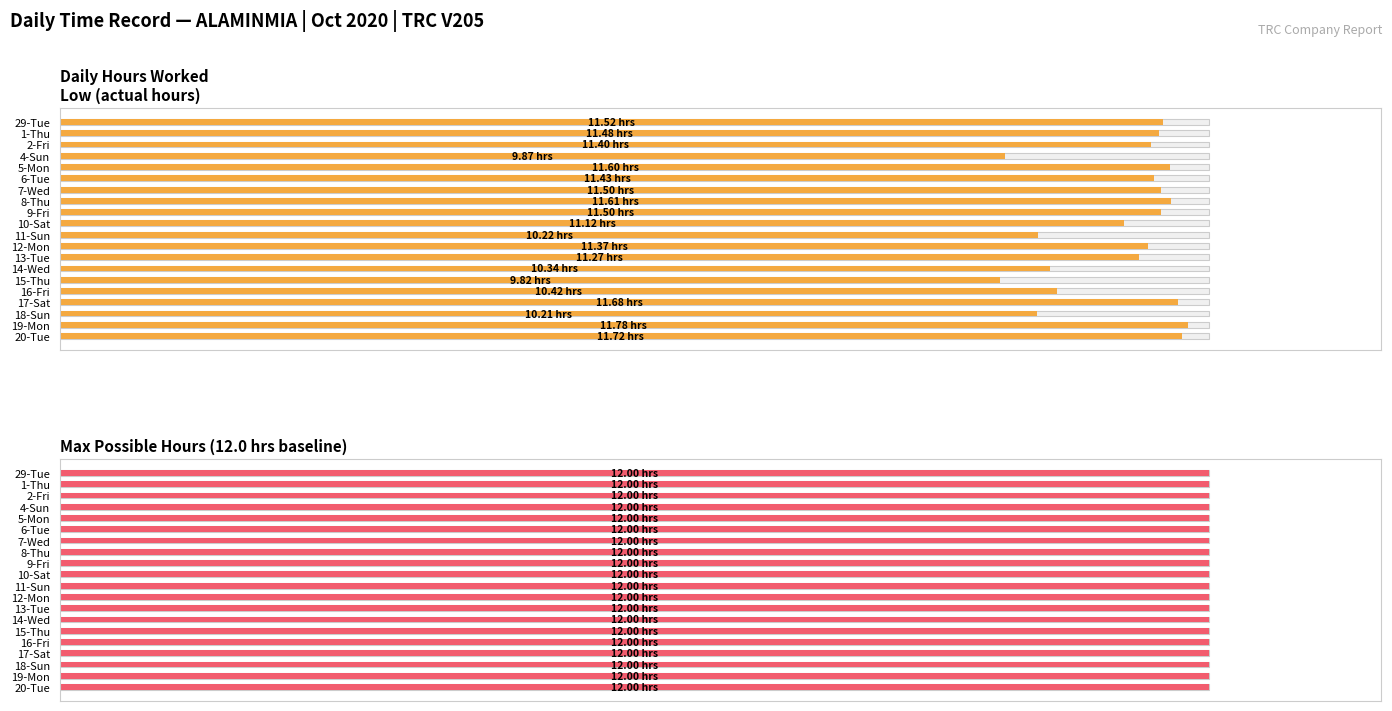

Count the number of categories in the chart.

20